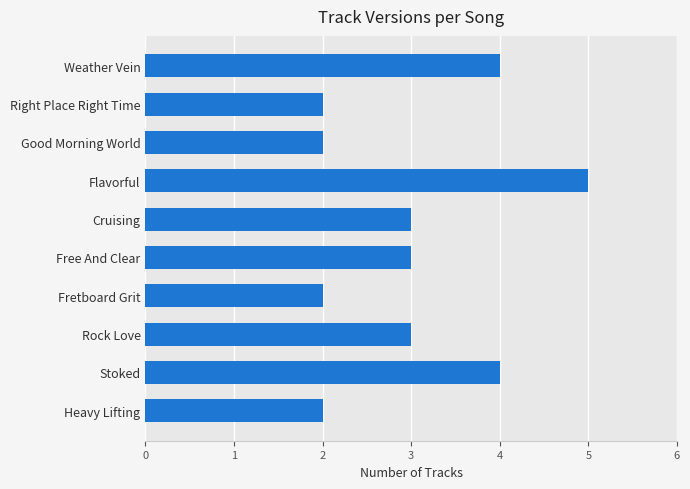

What position from the top is Weather Vein?

1